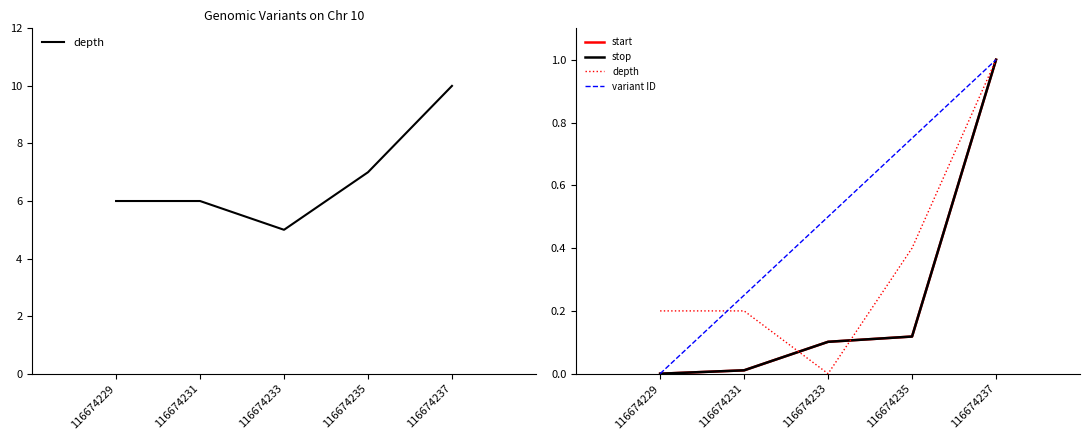

How many data points in variant ID are above 0?

4